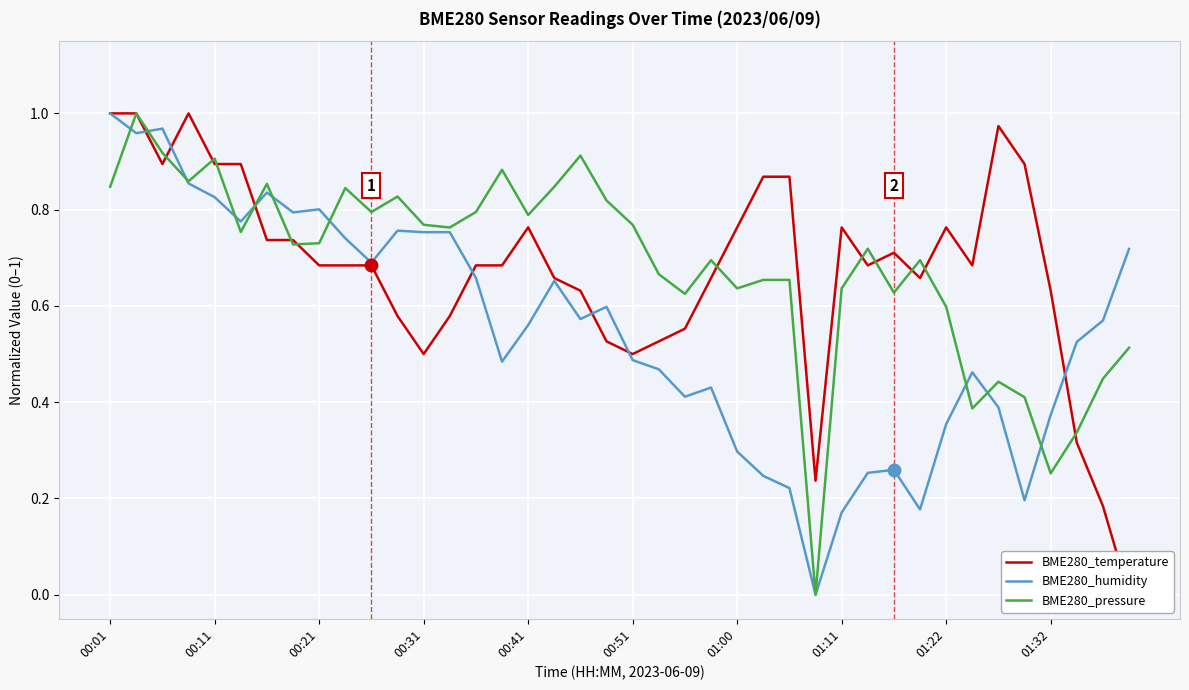

How many categories are shown in the chart?

40